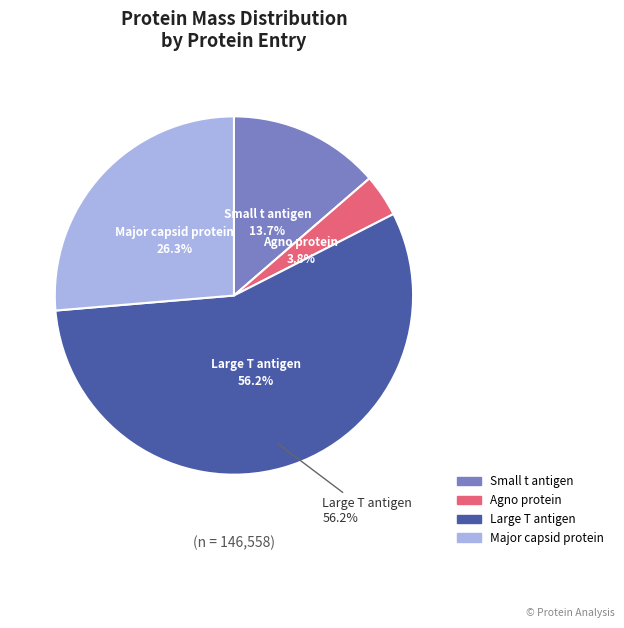

Which slice is the smallest?

Agno protein